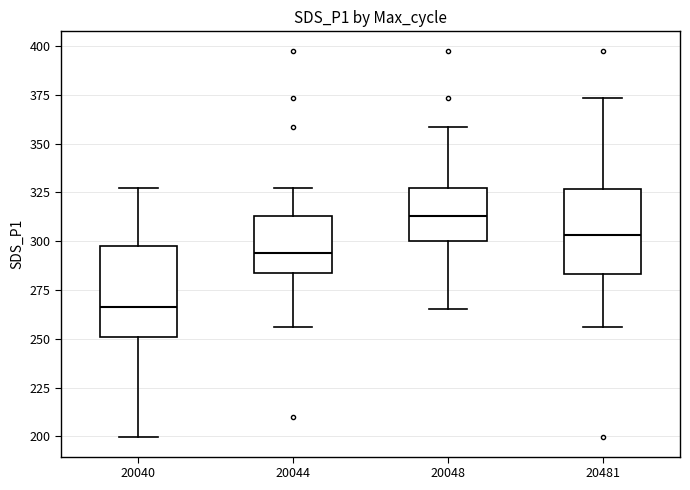

Which box's median line is the highest?

20048